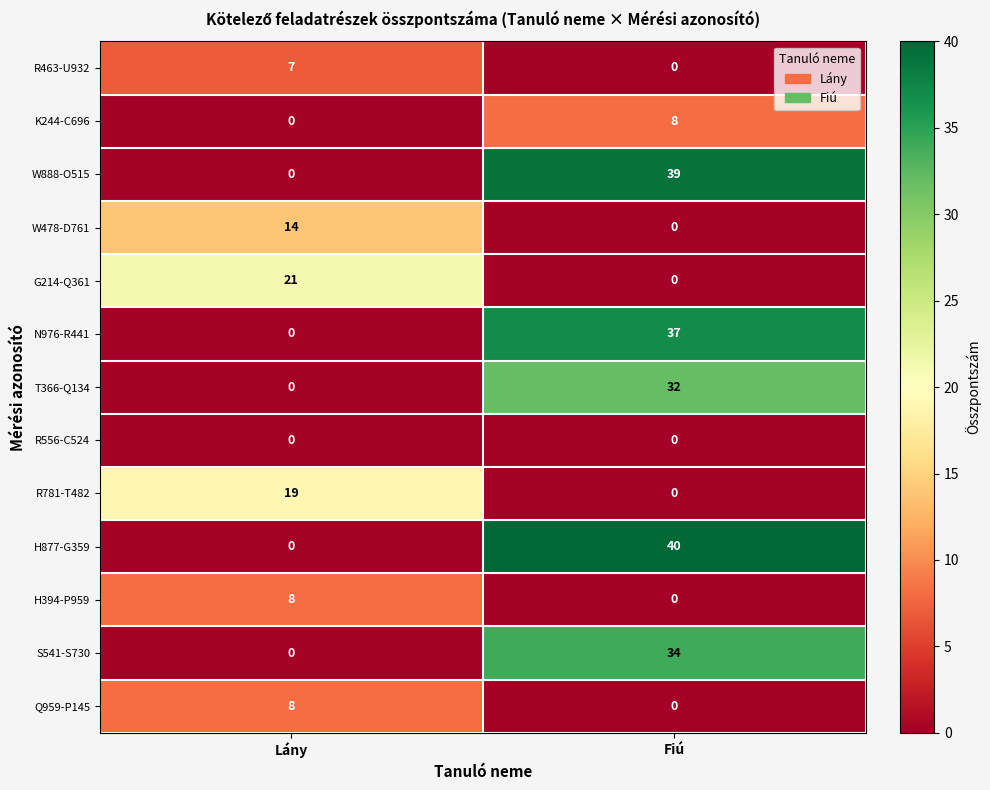

What is the spread (max minus min) of values at Fiú?

40